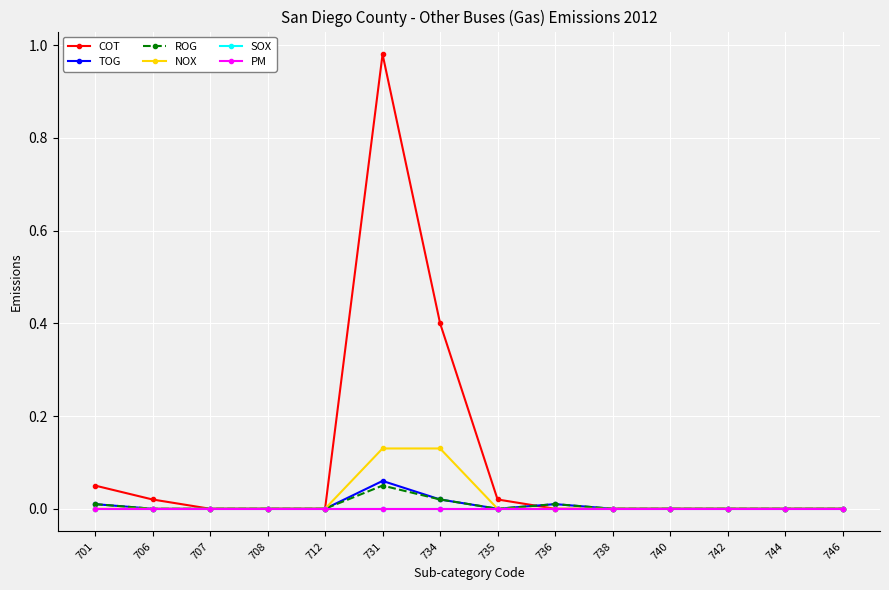

True or false: PM and COT cross at least once.

False